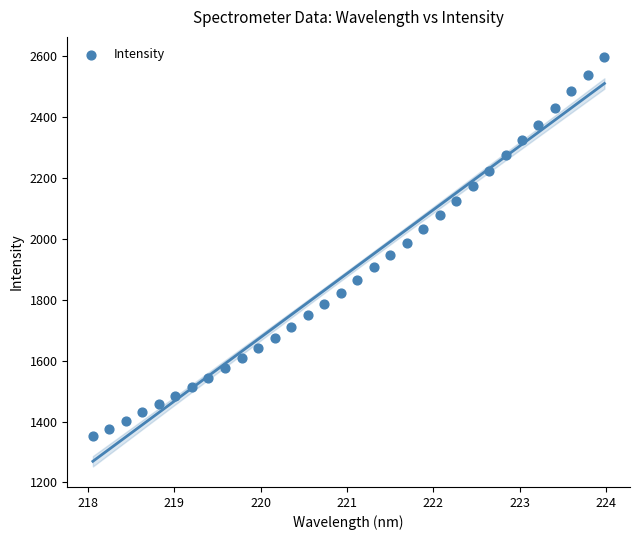

What is the range of Y values (max minus min)?

1243.6